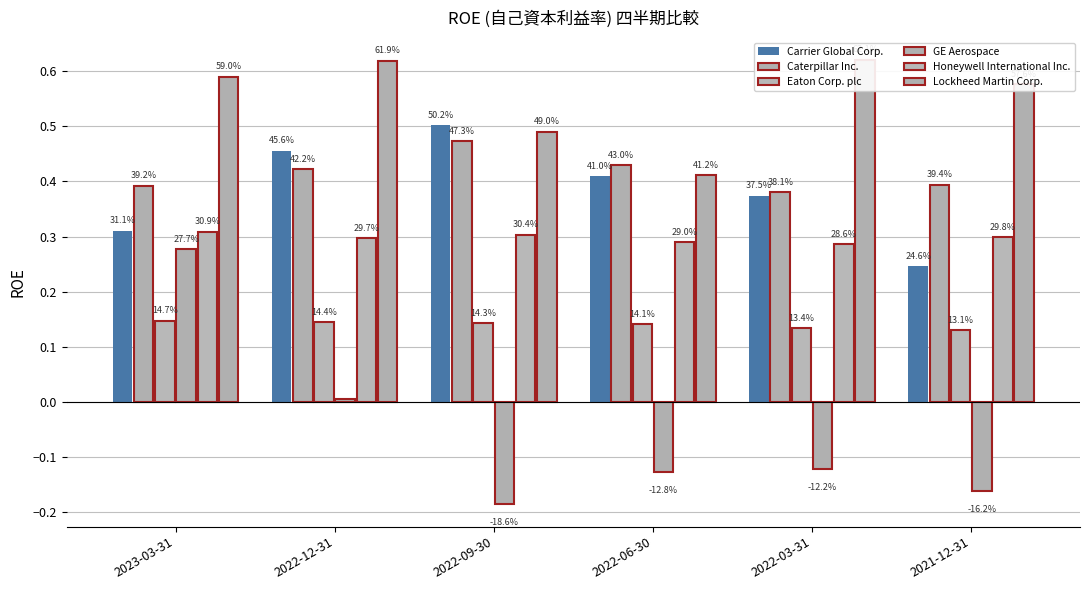

At how many categories does at least one series exceed 0?

6